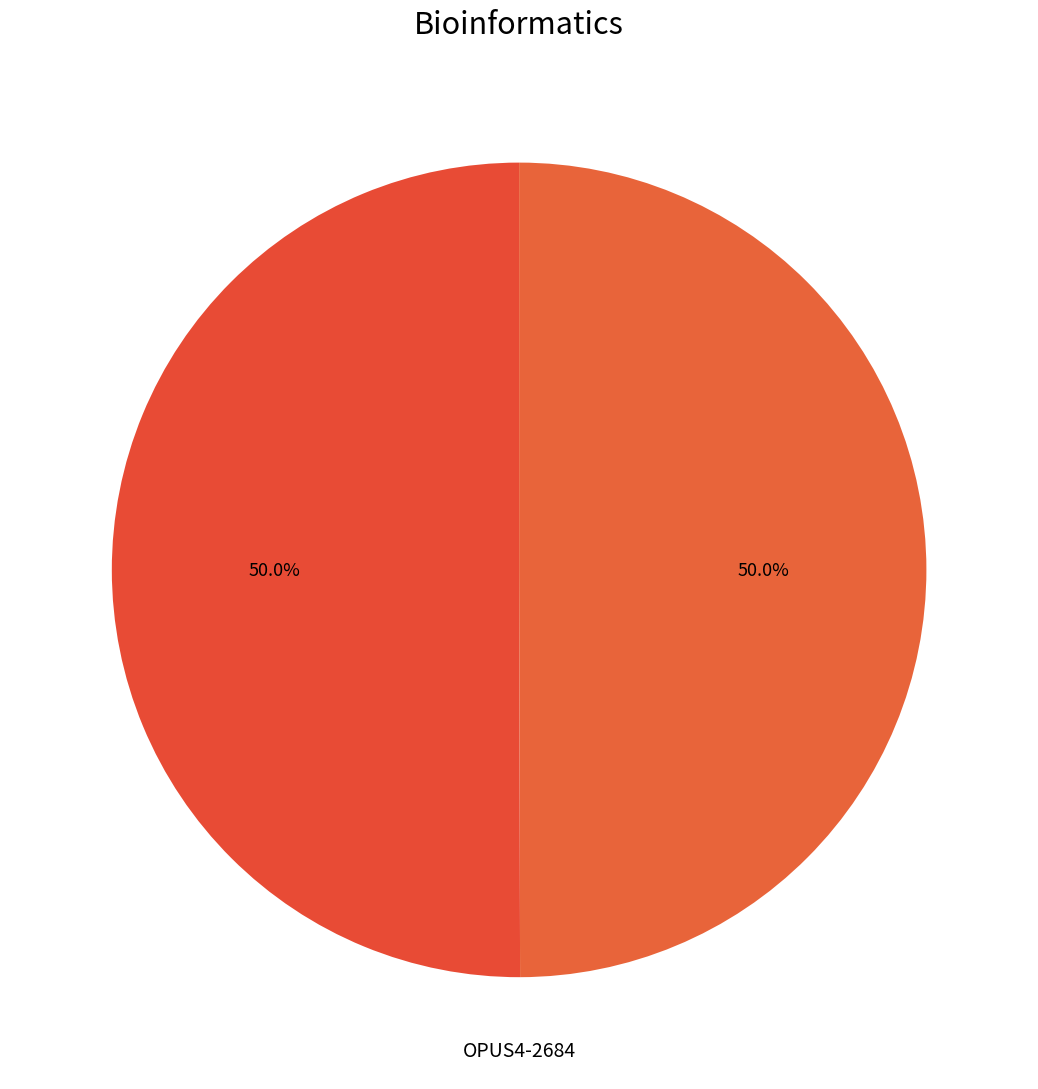

Rank the categories by value from lowest to highest.

OPUS4-3572, OPUS4-2684